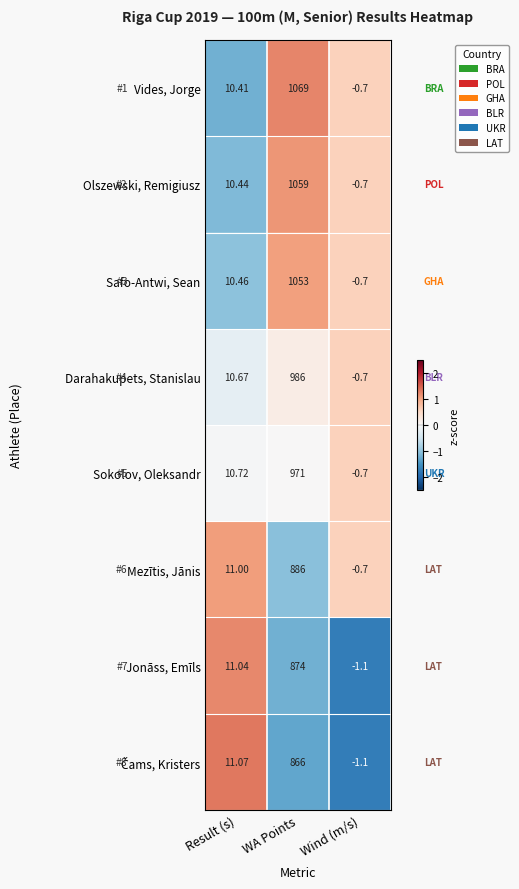

At which label is Jonāss, Emīls closest to 436?

Result (s)